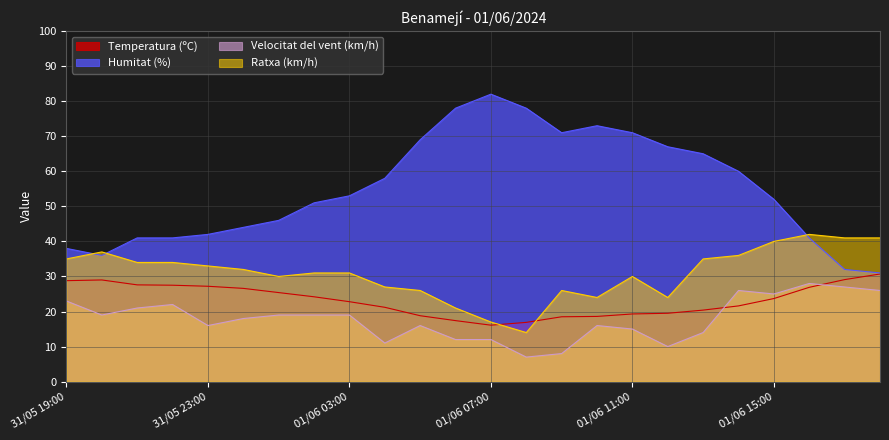

What is the label of the 10th point from the right?

01/06 09:00